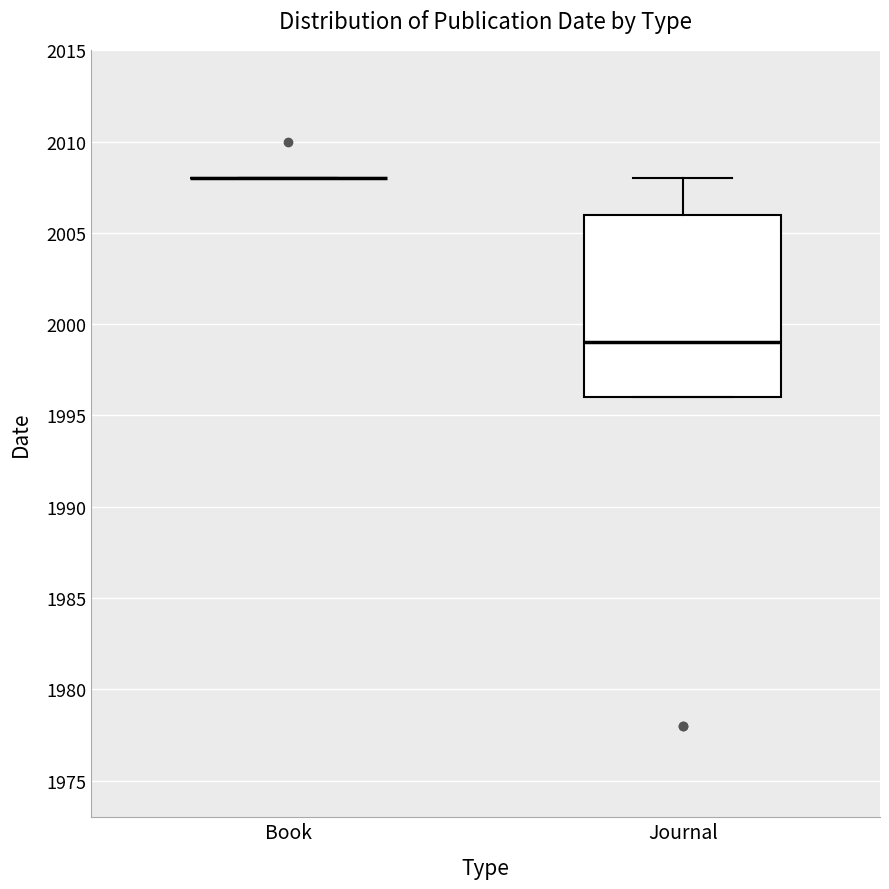

Comparing the boxes themselves (not the whiskers), which one is the tallest?

Journal